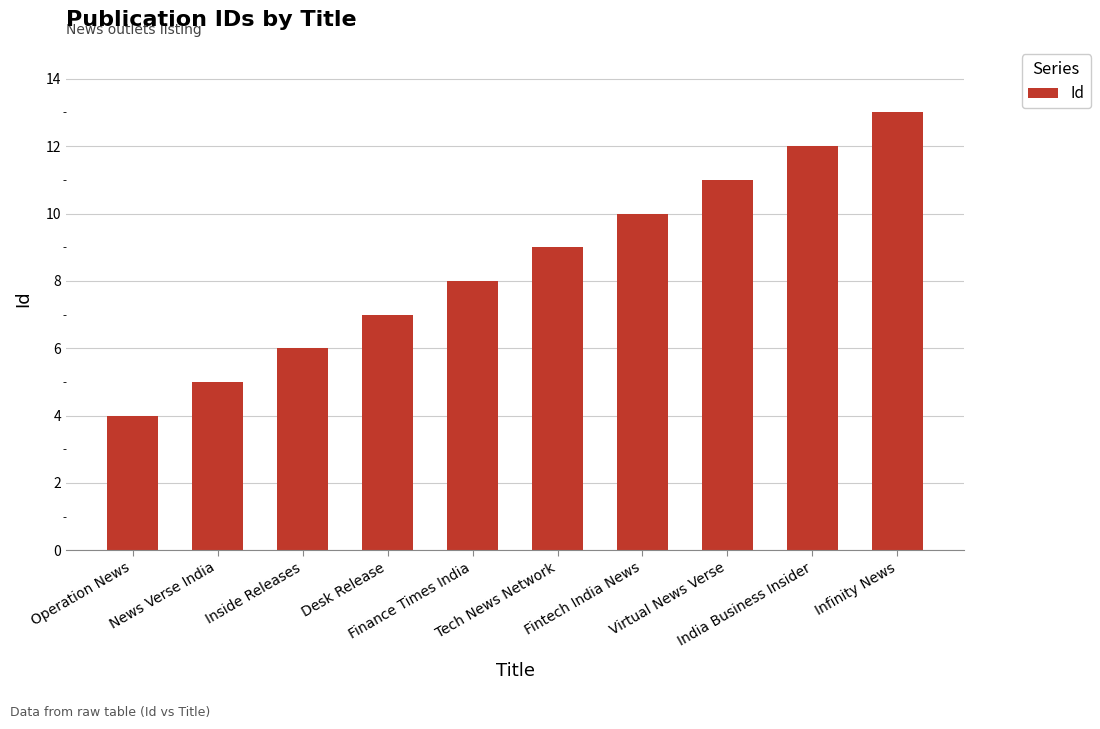

Reading right to left, list all the values displayed in this chart.

13	12	11	10	9	8	7	6	5	4